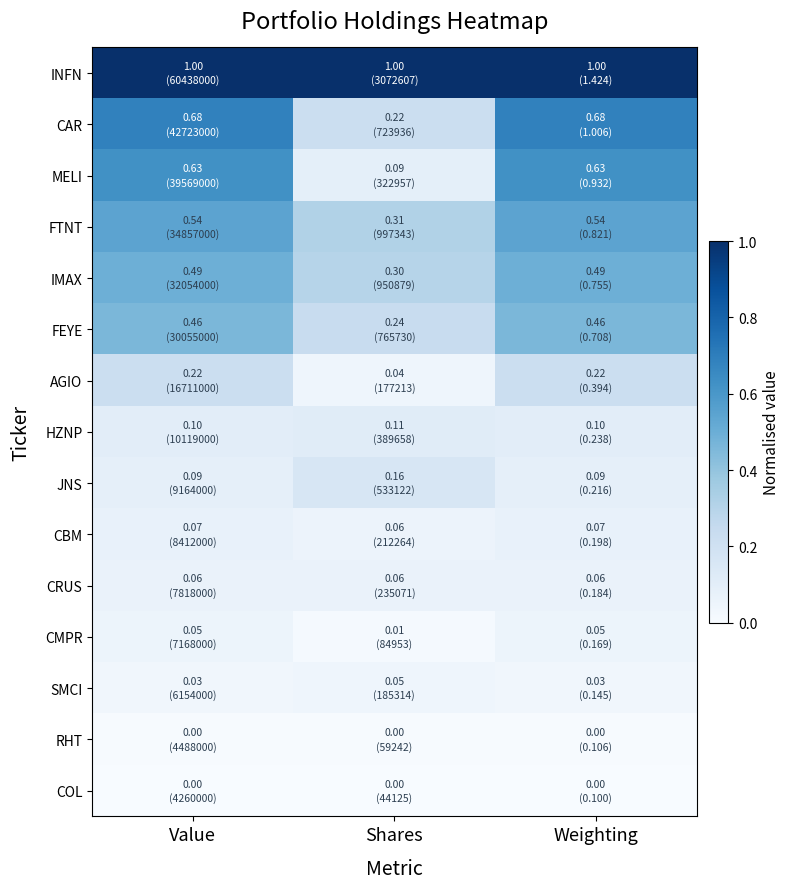

List the series in order of their peak value, highest first.

INFN, CAR, MELI, FTNT, IMAX, FEYE, AGIO, JNS, HZNP, CBM, CRUS, CMPR, SMCI, RHT, COL